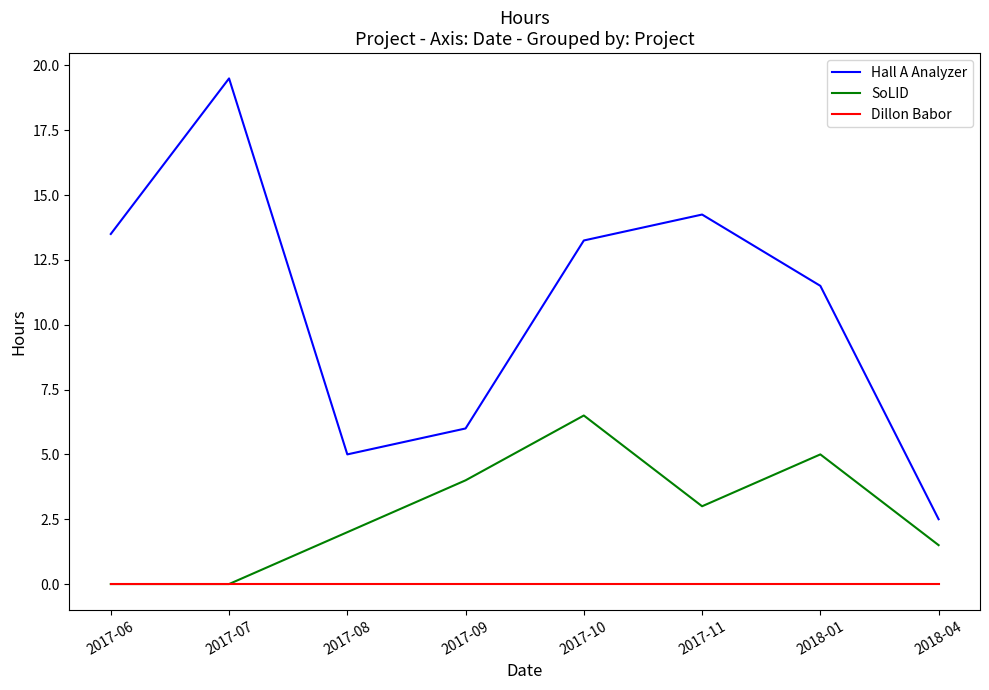

True or false: Hall A Analyzer and Dillon Babor cross at least once.

False